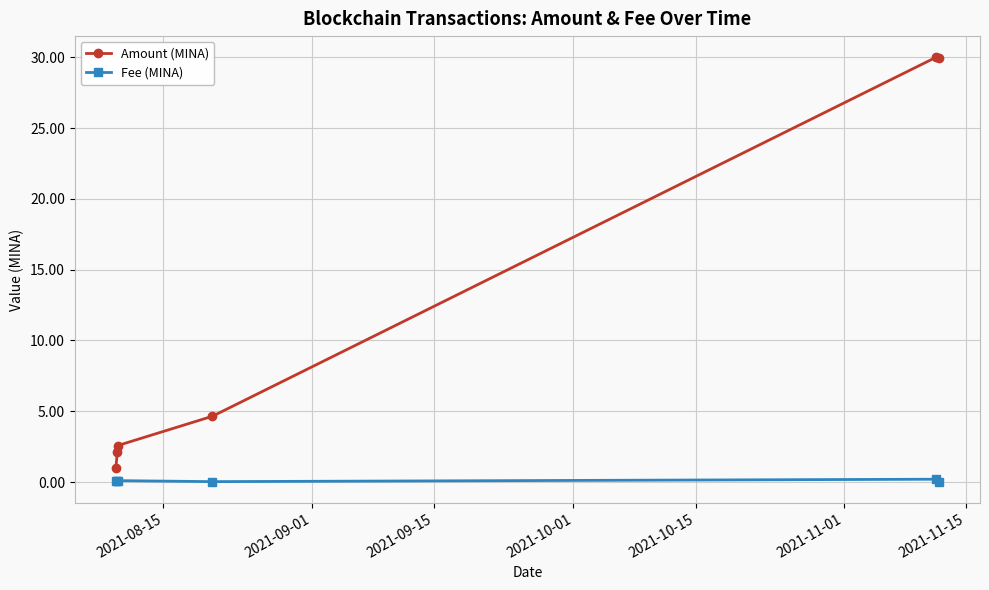

Rank the series by their average value, from highest to lowest.

Amount (MINA), Fee (MINA)